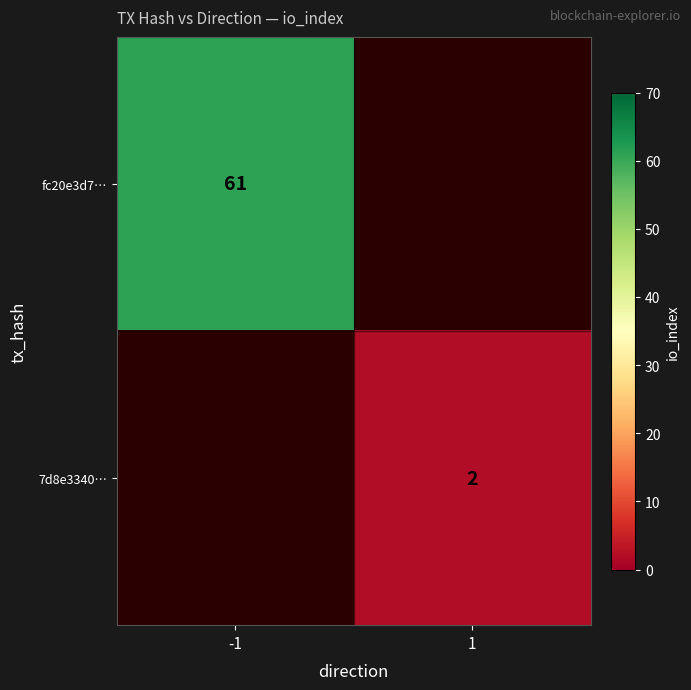

True or false: fc20e3d7… has a value of 61 at -1.

True